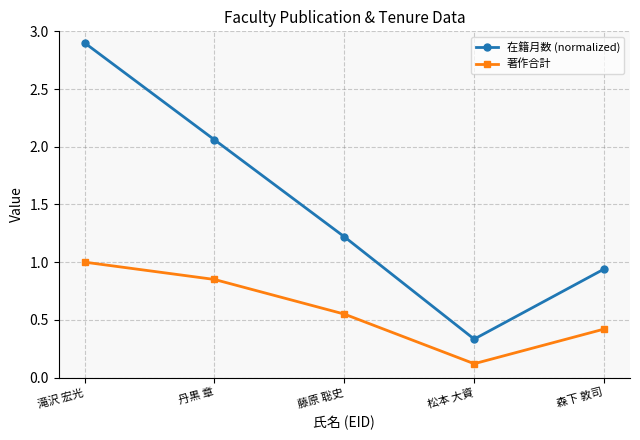

What is the highest value of the 在籍月数 (normalized) series?

2.9